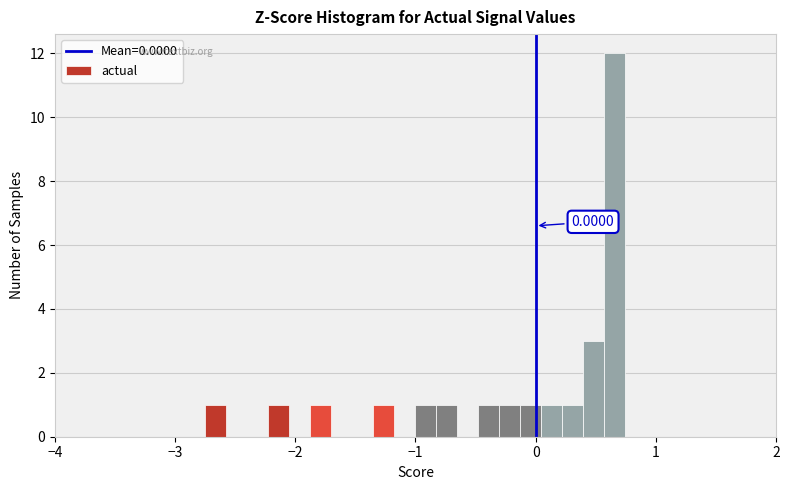

Around what value on the x-axis is the tallest bar? Give the approximate position of its centre, as read against the axis.

0.7